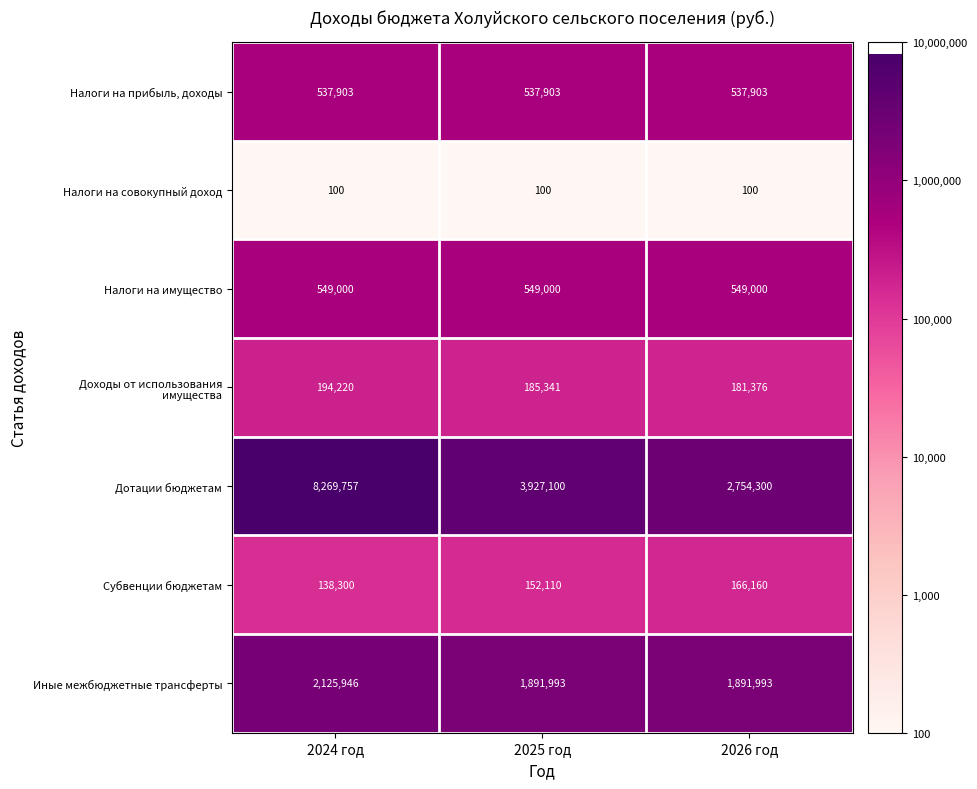

True or false: Субвенции бюджетам has a value of 43433 at 2026 год.

False